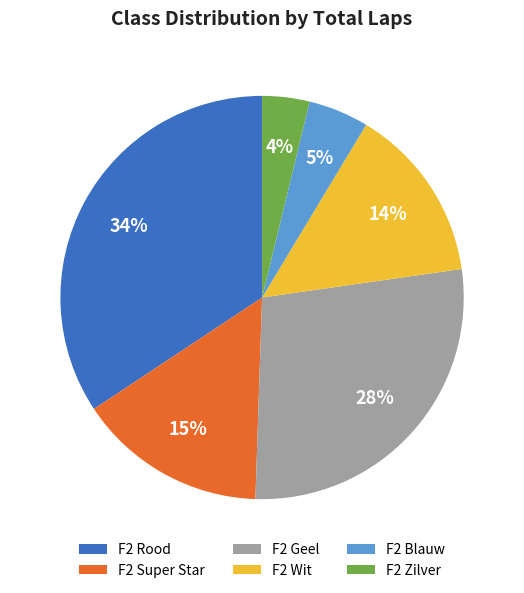

Is there any slice that represents more than half of the pie?

No